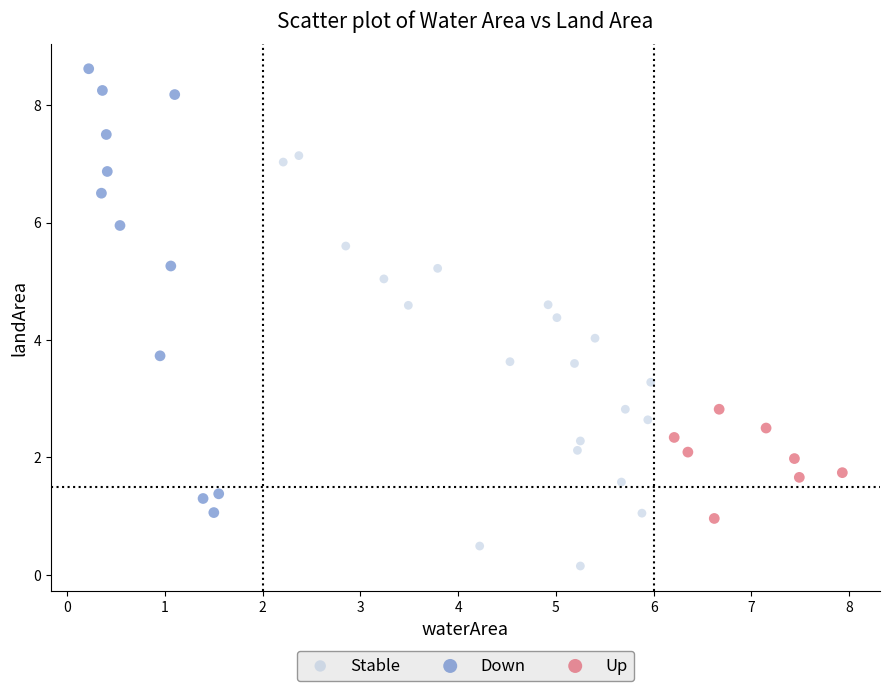

Which series reaches the maximum Y coordinate?

Down